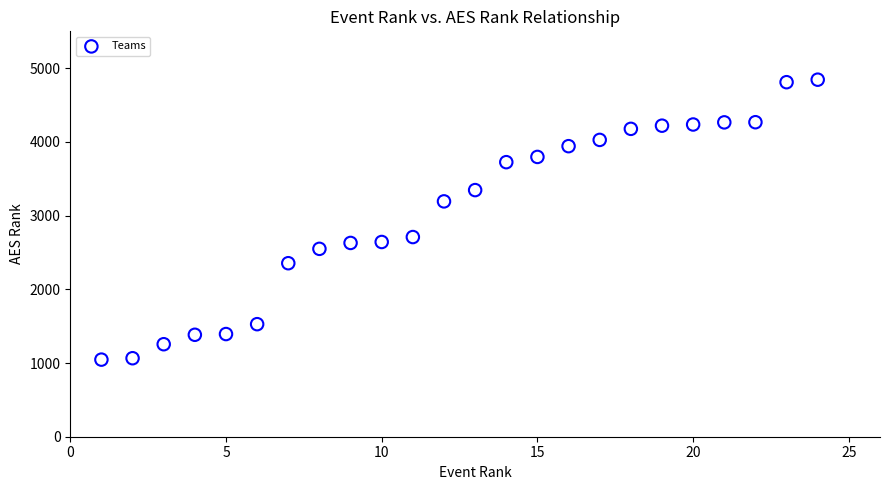

What is the range of X values (max minus min)?

23